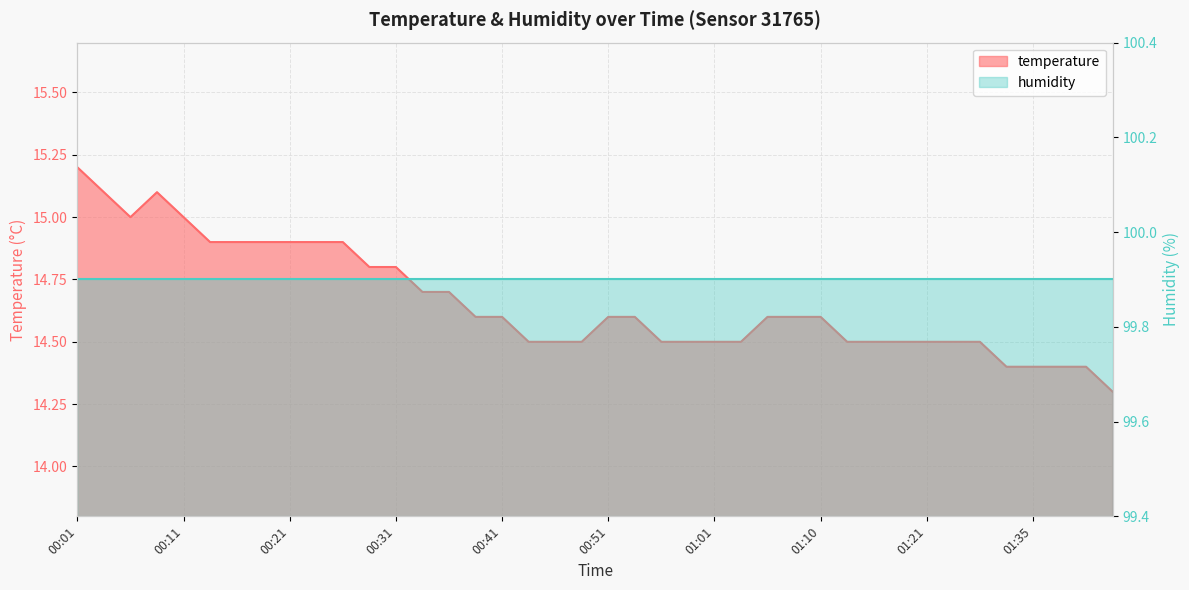

Where is the first local maximum?

00:08